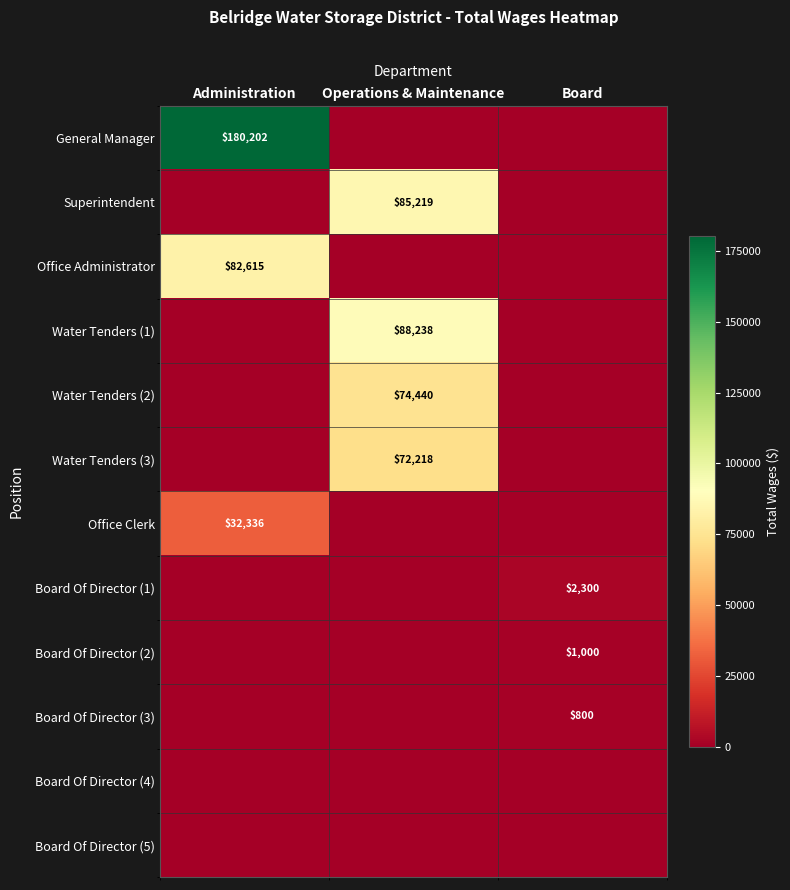

At how many categories does at least one series exceed 125284?

1